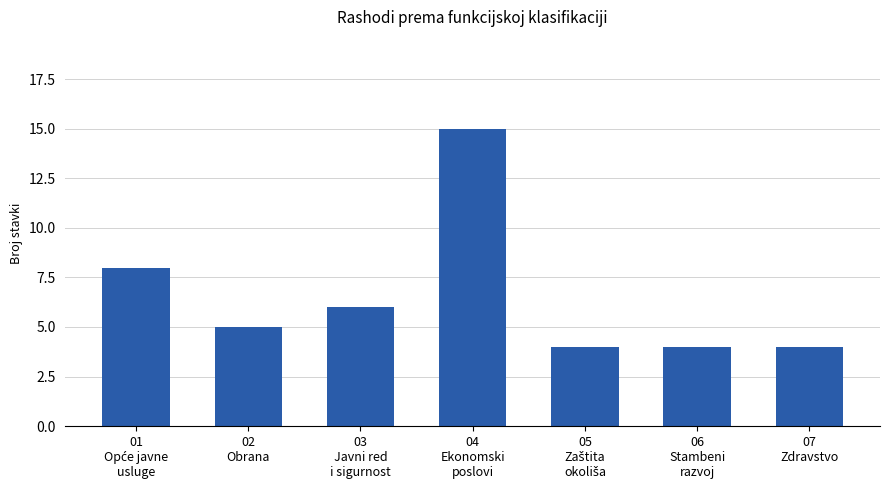

What is the ratio of the value at 02
Obrana to the value at 04
Ekonomski
poslovi?

0.3